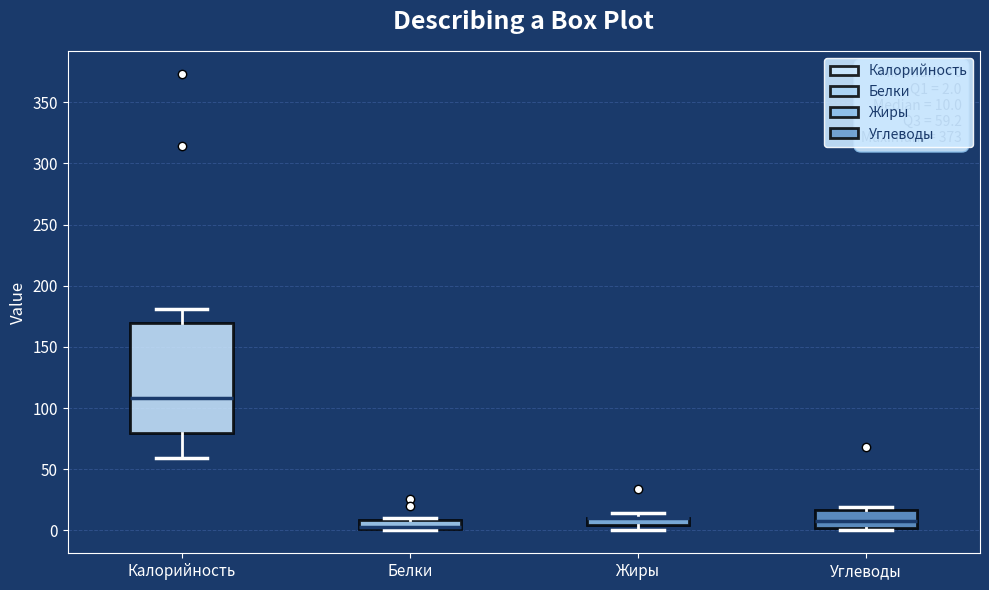

Comparing the boxes themselves (not the whiskers), which one is the tallest?

Калорийность